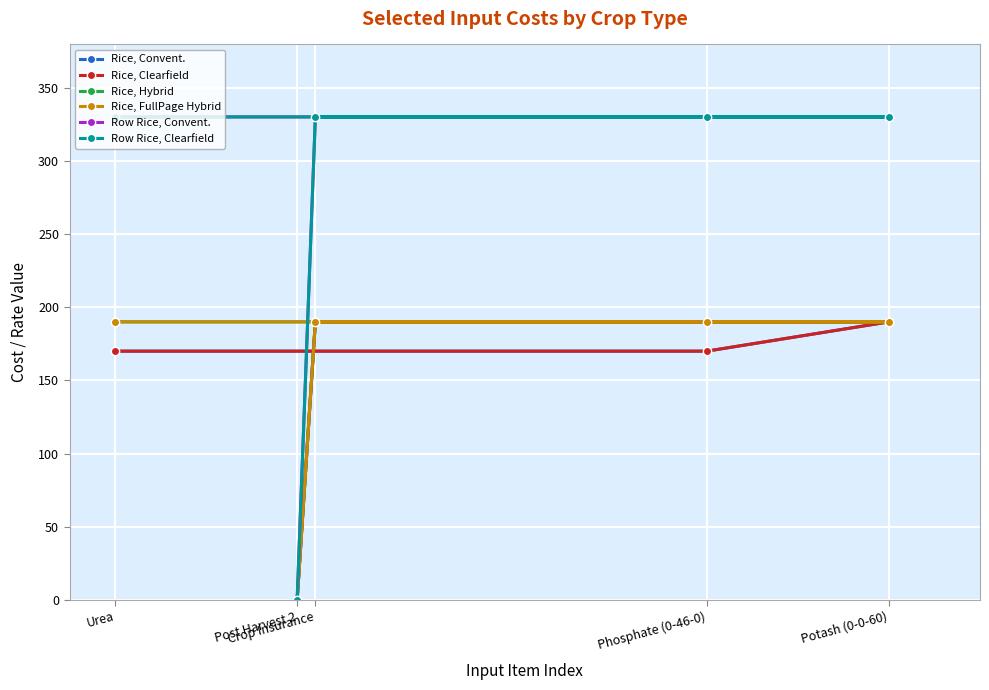

How many Rice, Clearfield values are between 170 and 190?

4